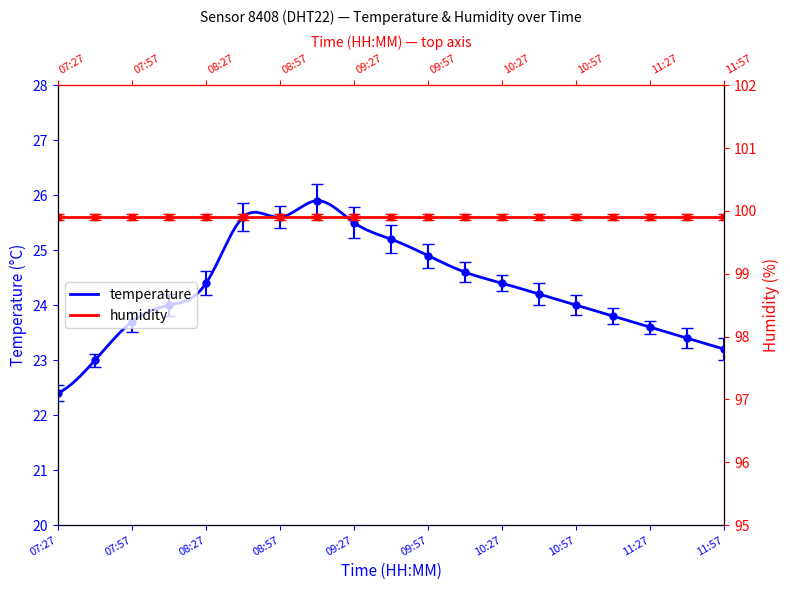

What is the difference between the second highest and minimum values?

3.2